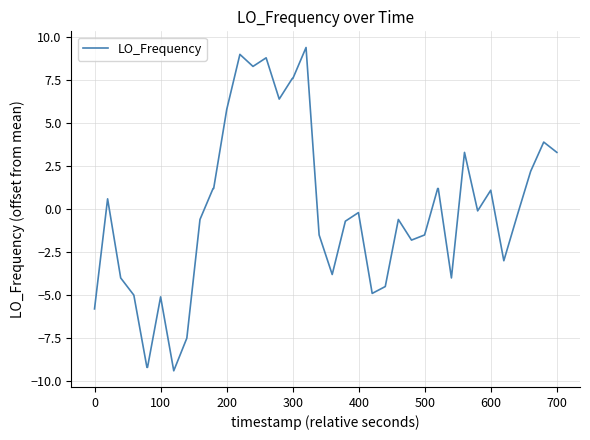

What is the difference between the maximum and minimum values?

18.8